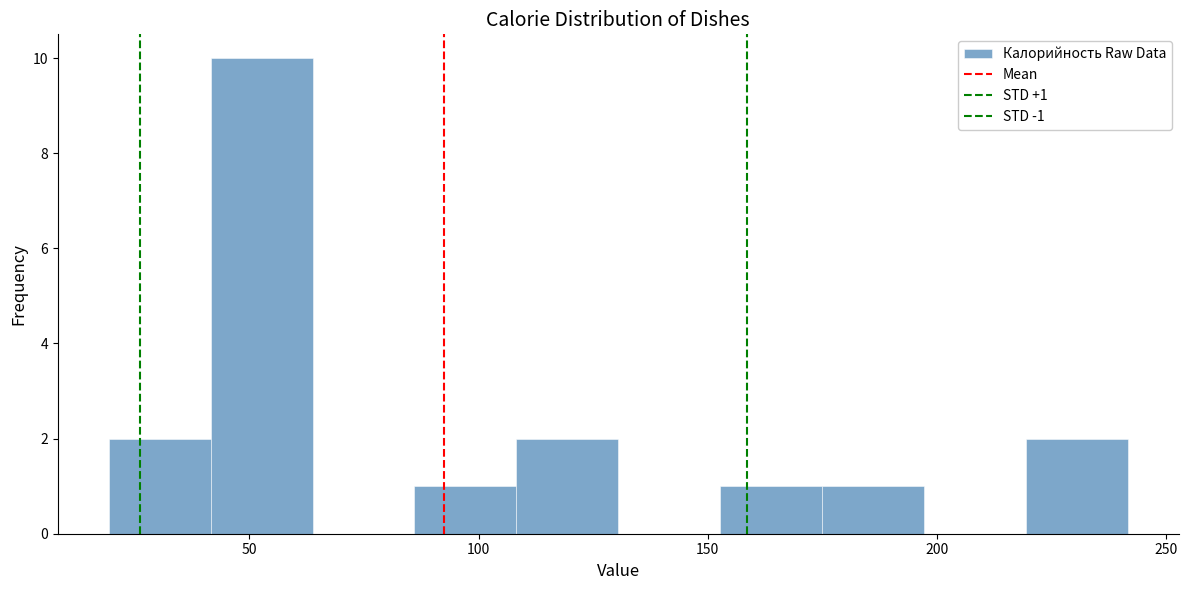

Over which range of the x-axis is the bar tallest?

40 to 65